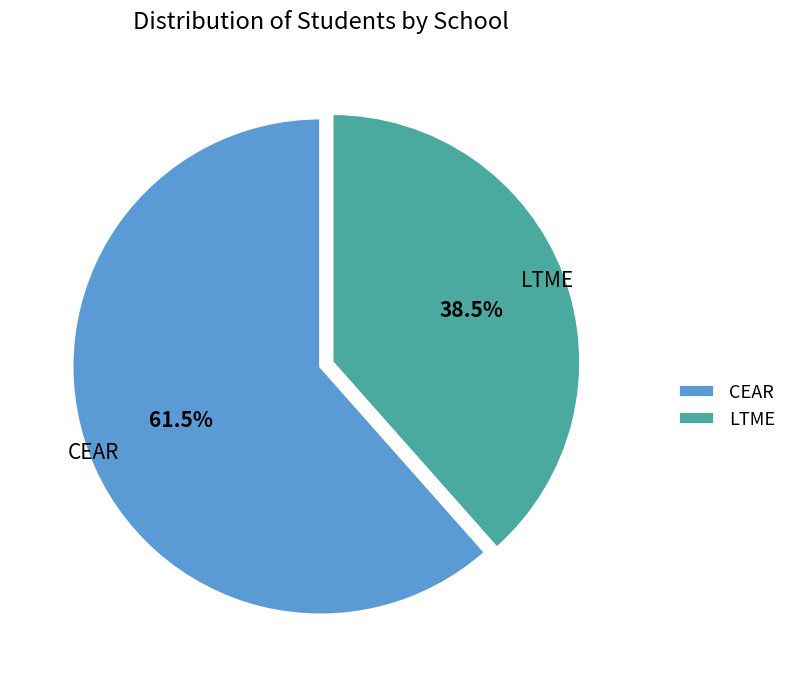

Between CEAR and LTME, which is larger?

CEAR